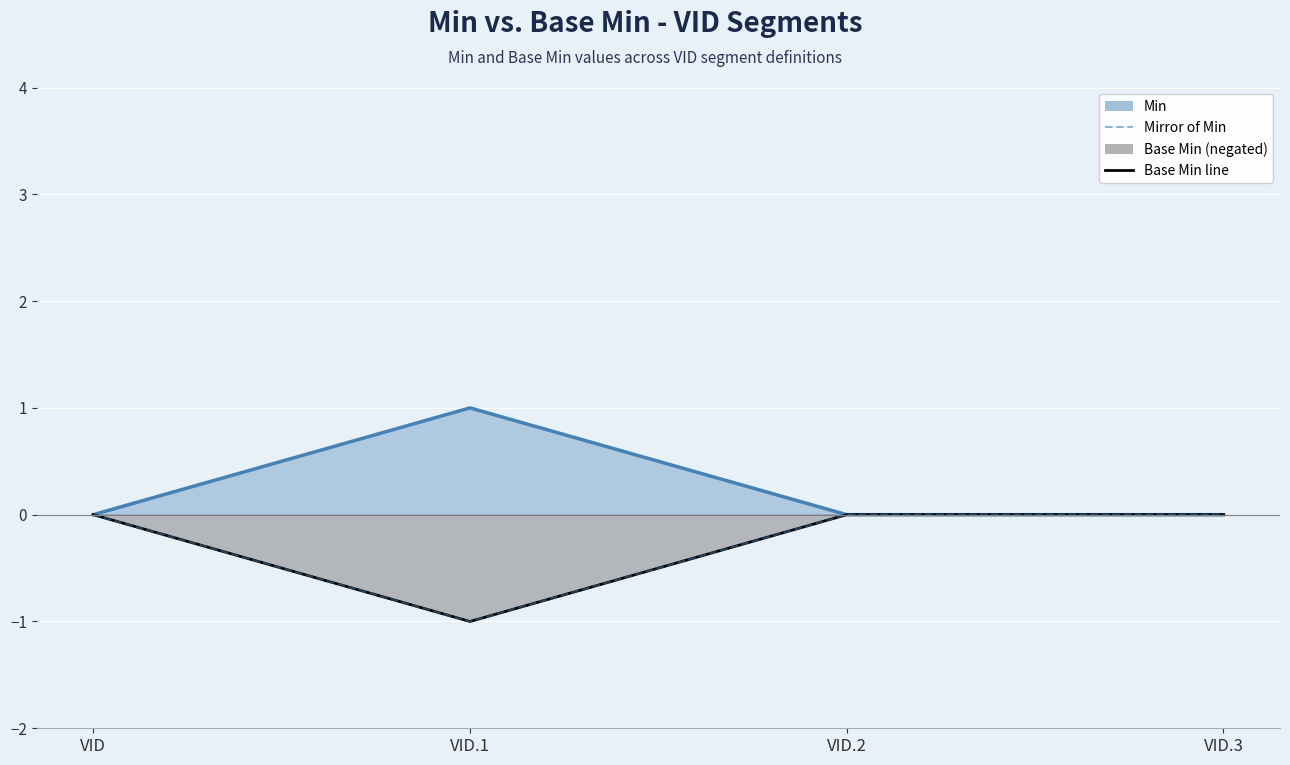

The value at VID.1 is -1. True or false?

False